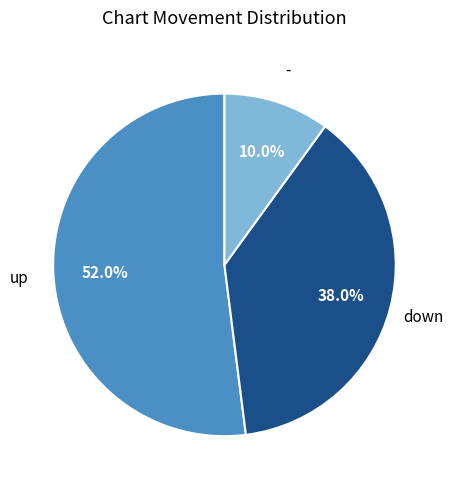

How many slices are in this pie chart?

3